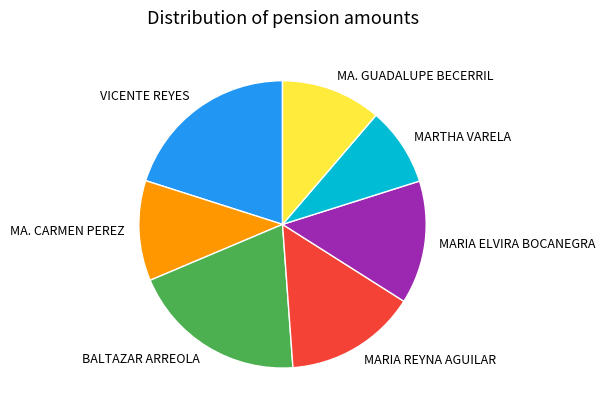

Which category has the smallest portion of the pie?

MARTHA VARELA